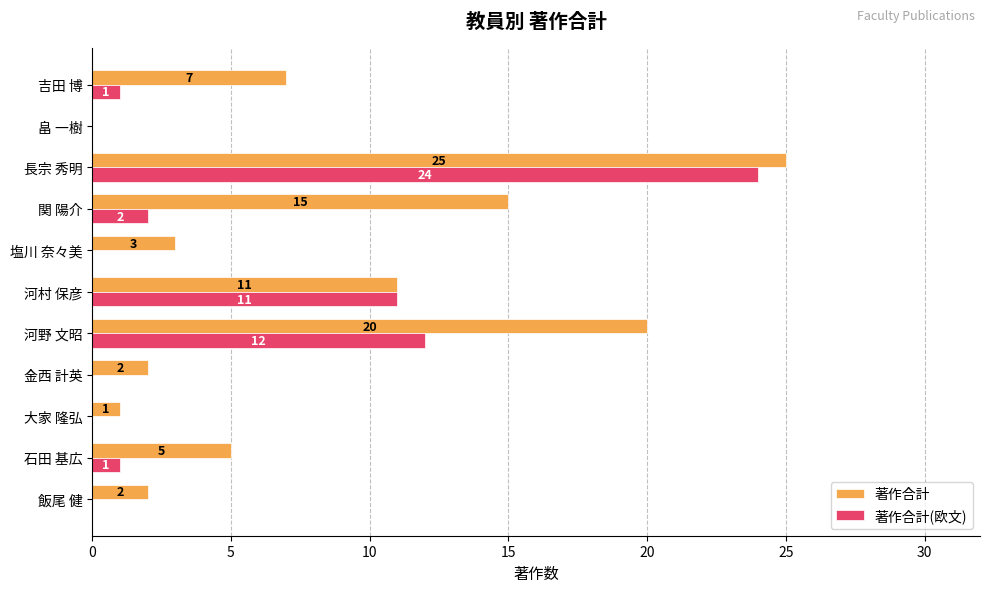

At which label is 著作合計 closest to 12?

河村 保彦